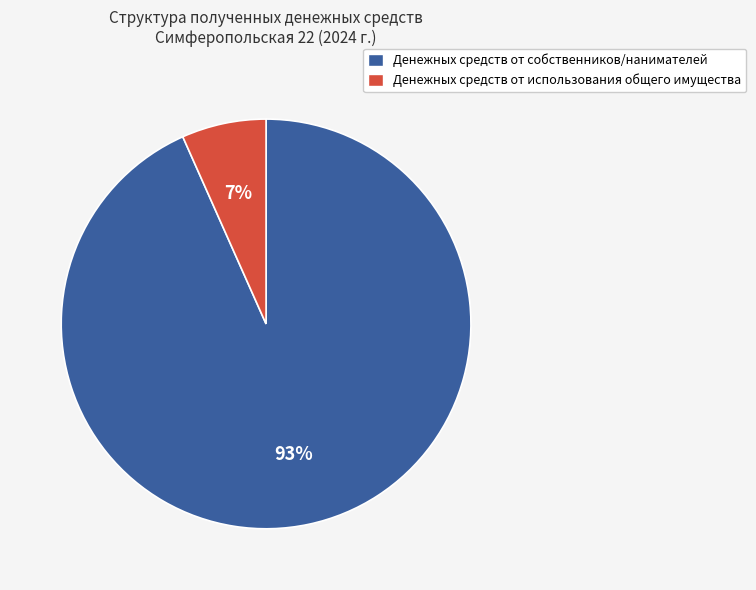

To the nearest percent, what is the average slice percentage?

50%